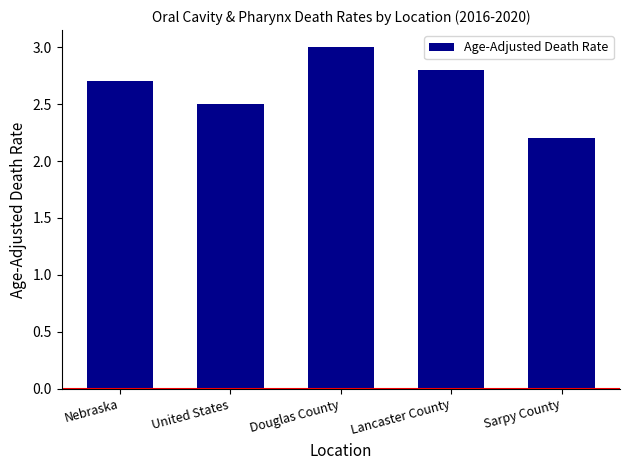

List the labels in order of value, smallest first.

Sarpy County, United States, Nebraska, Lancaster County, Douglas County